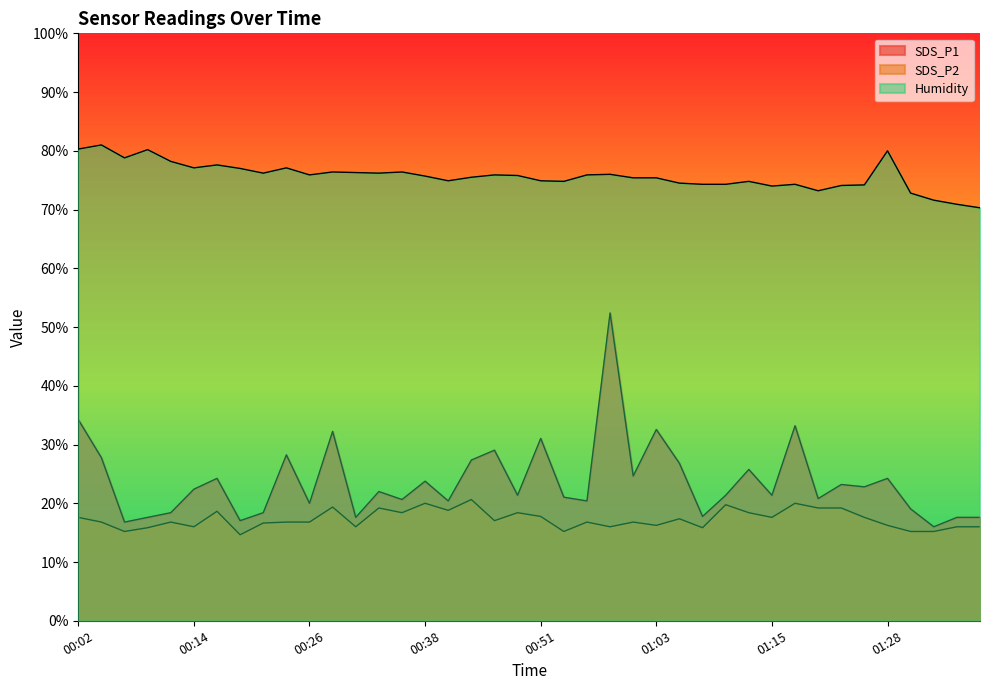

What is the sum of all Humidity values?

3028.2